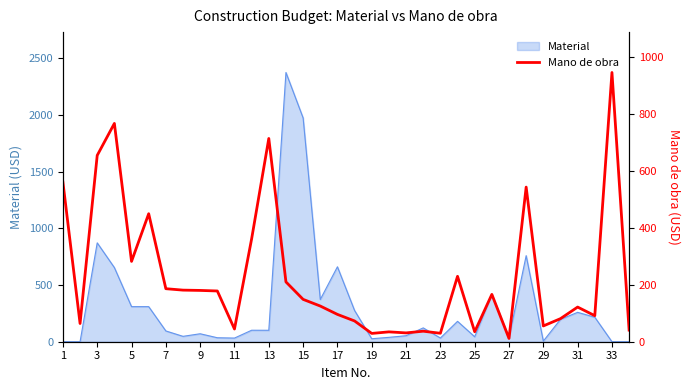

The chart shows a value of 135.5 at 29. True or false?

False